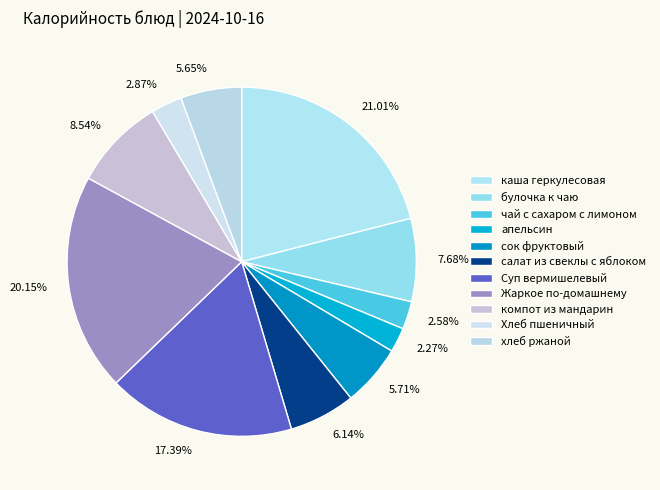

What is the total percentage of сок фруктовый and чай с сахаром с лимоном?

8.3%